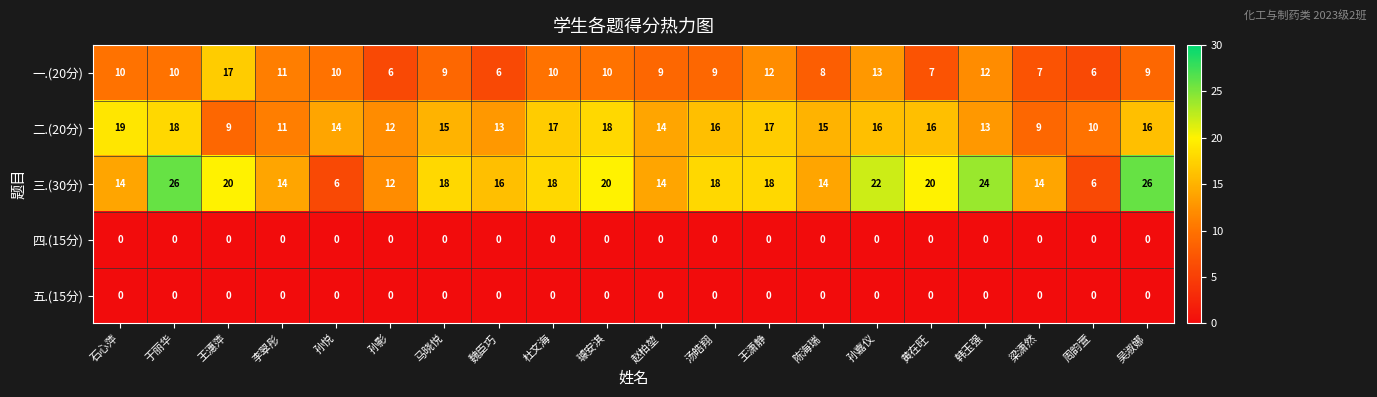

What is the sum of all 三.(30分) values?

340